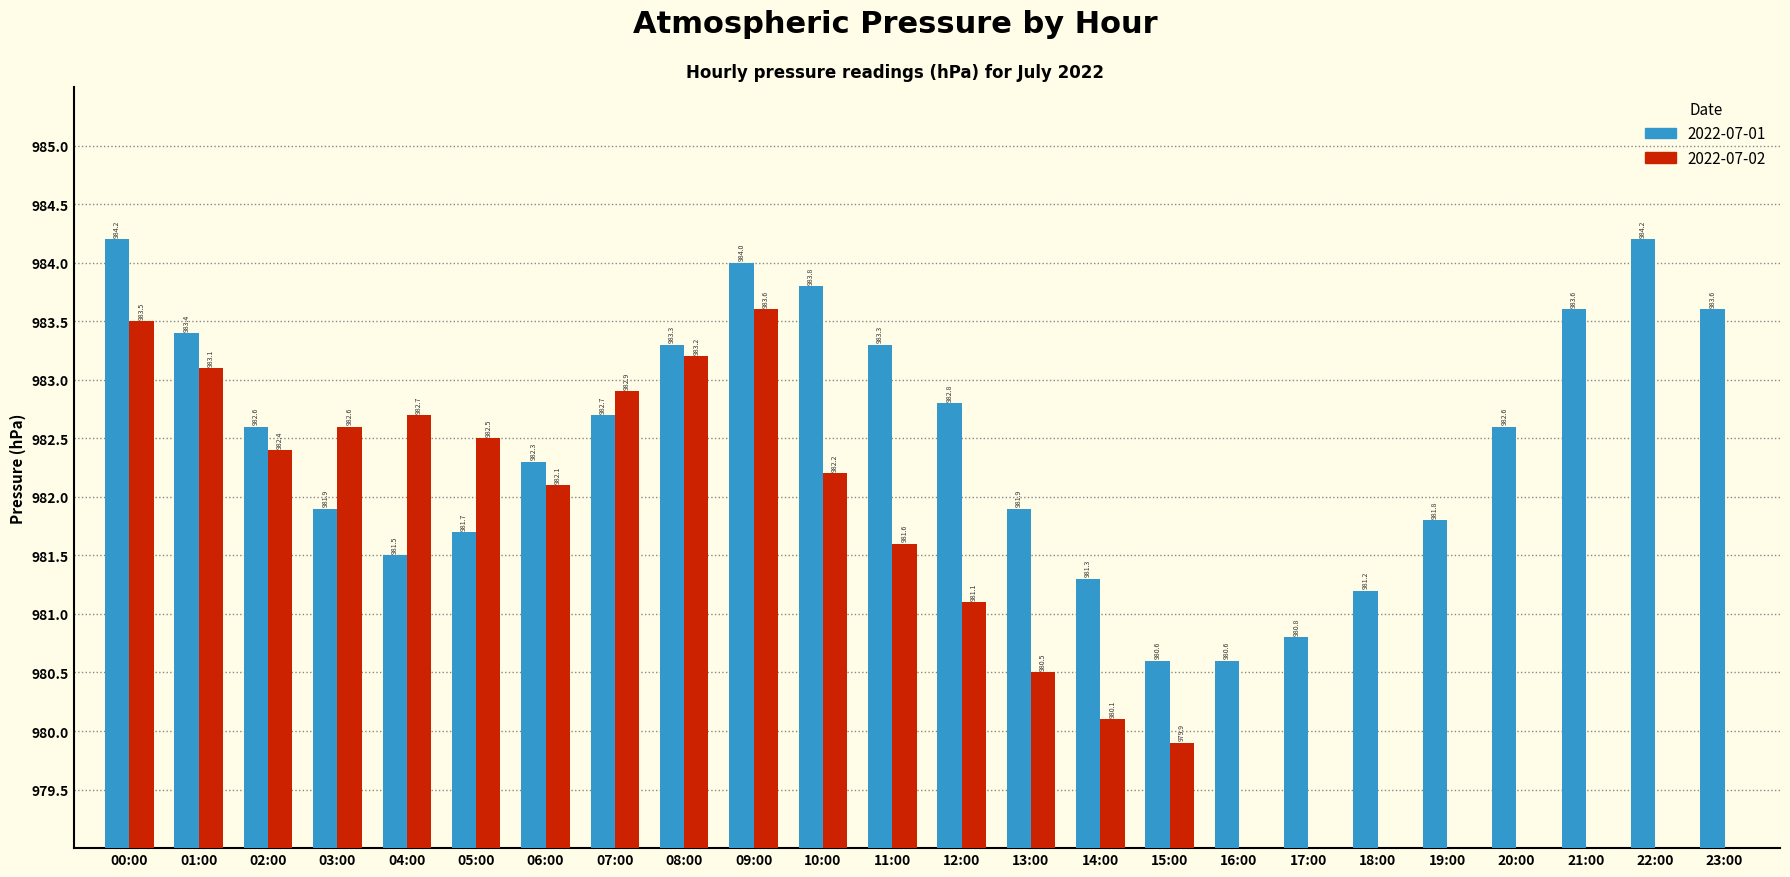

What is the sum of the values at 23:00 and 21:00?

1967.2